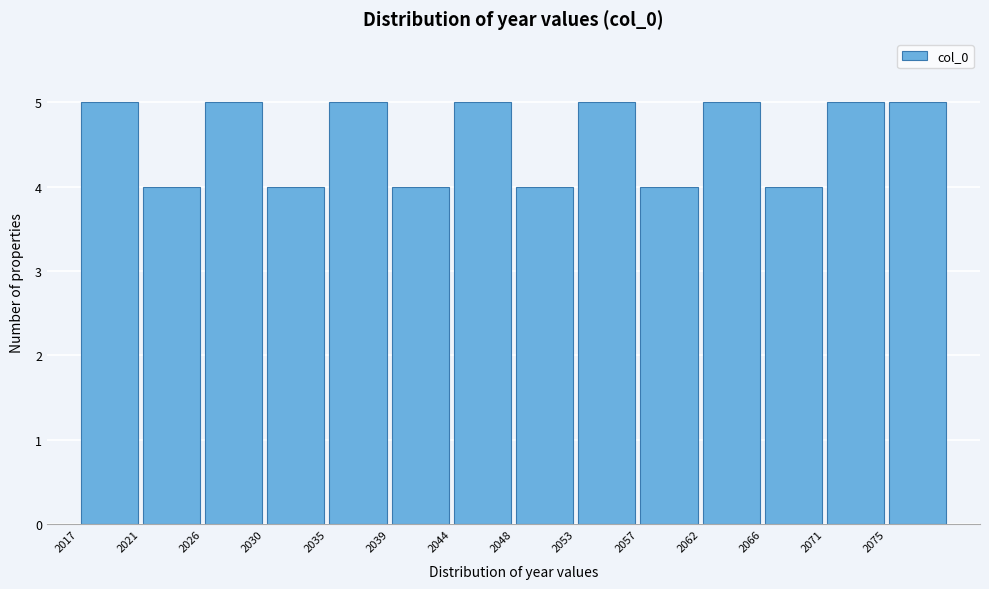

How tall is the bar that spans 2039.5 to 2044.0 on the x-axis? The values are not printed on the chart, so give them approximately, as read against the axis.

4